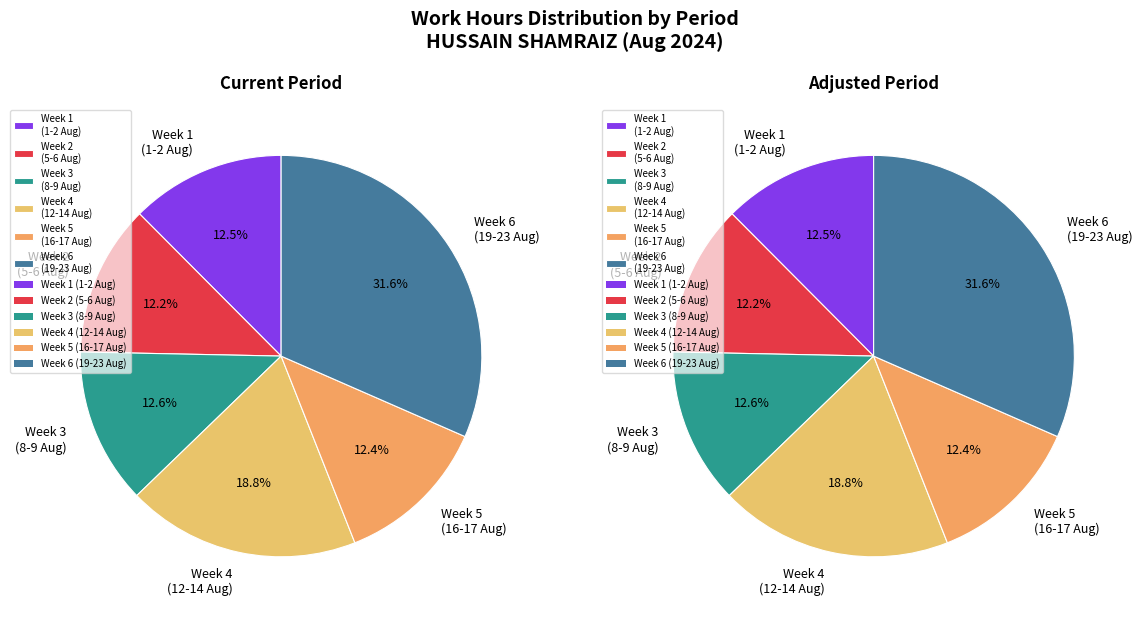

Does 14-Aug represent more than half of the total?

No